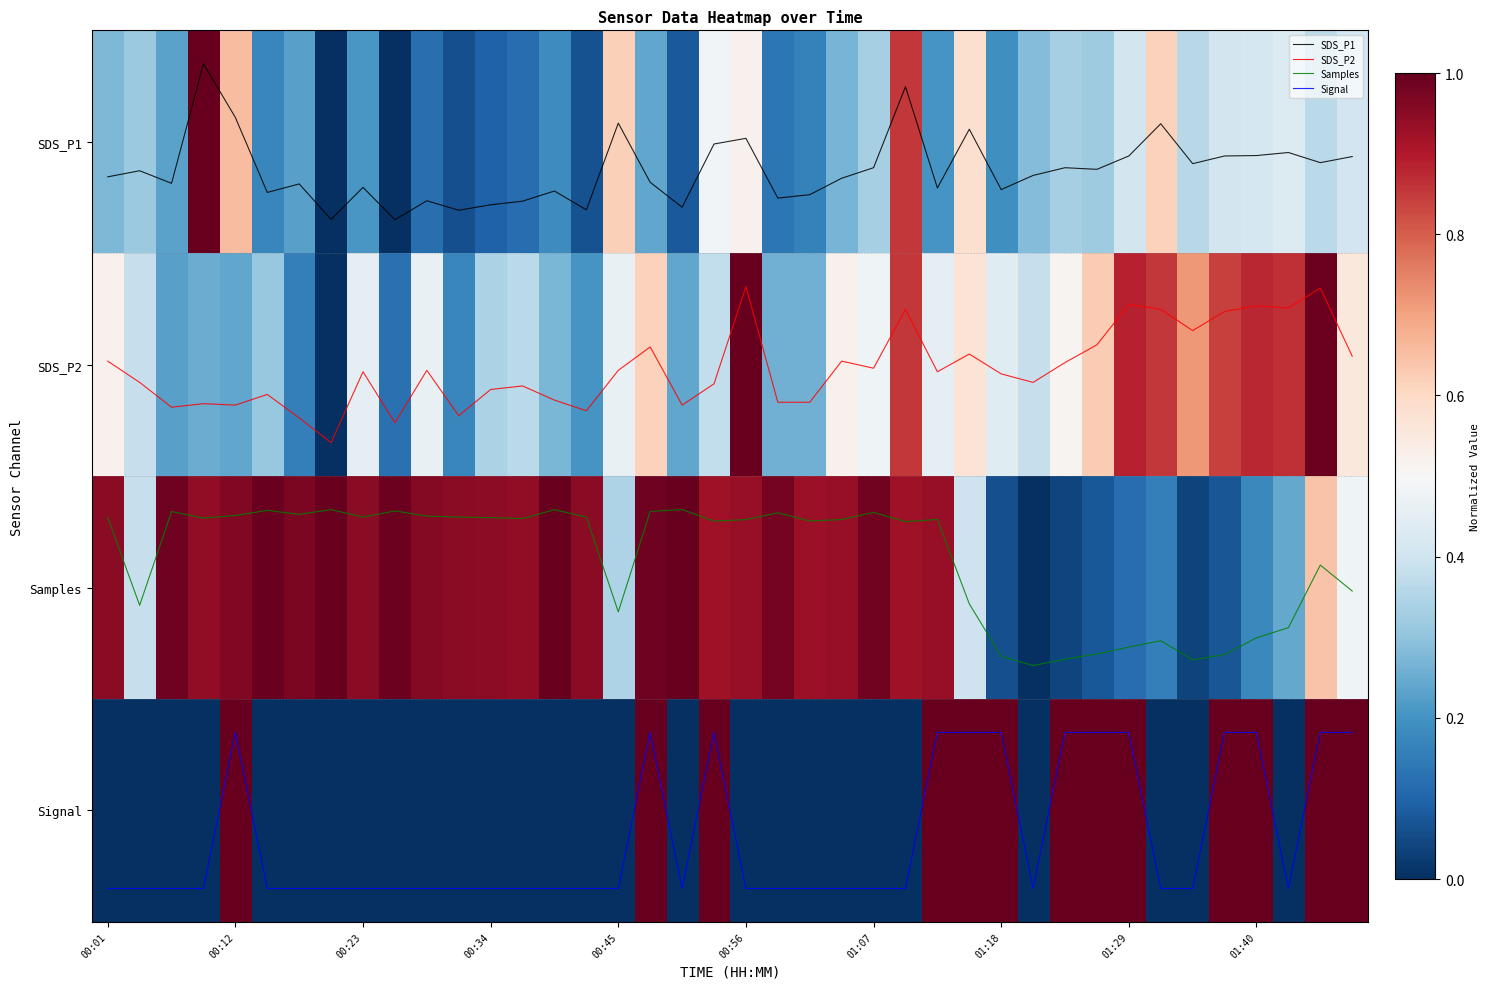

The Samples series shows 0.8 at 01:40. True or false?

False